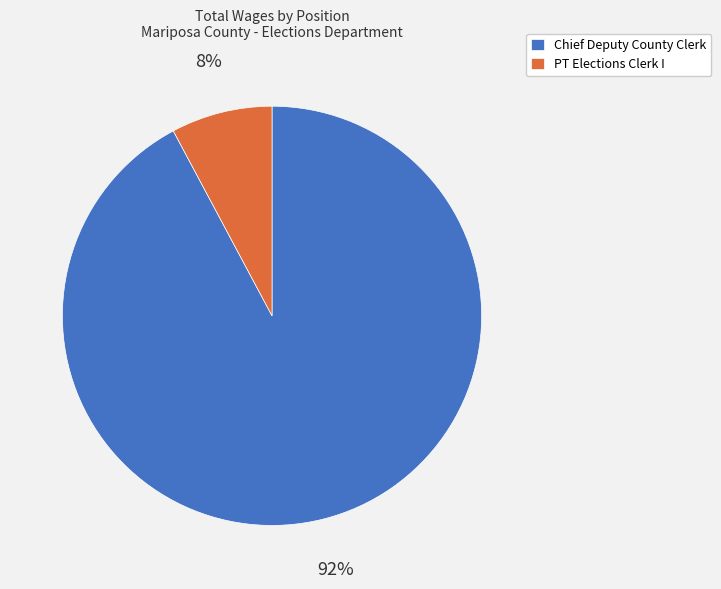

To the nearest percent, what is the difference between the largest and smallest slice percentages?

84%